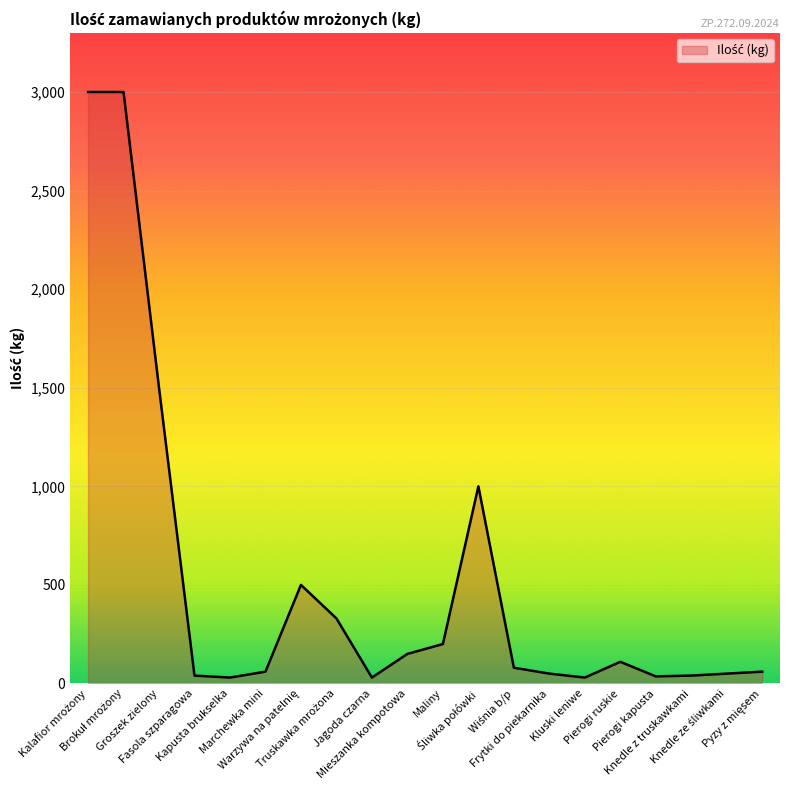

What value does the data have at Groszek zielony, to the nearest 50?

1500